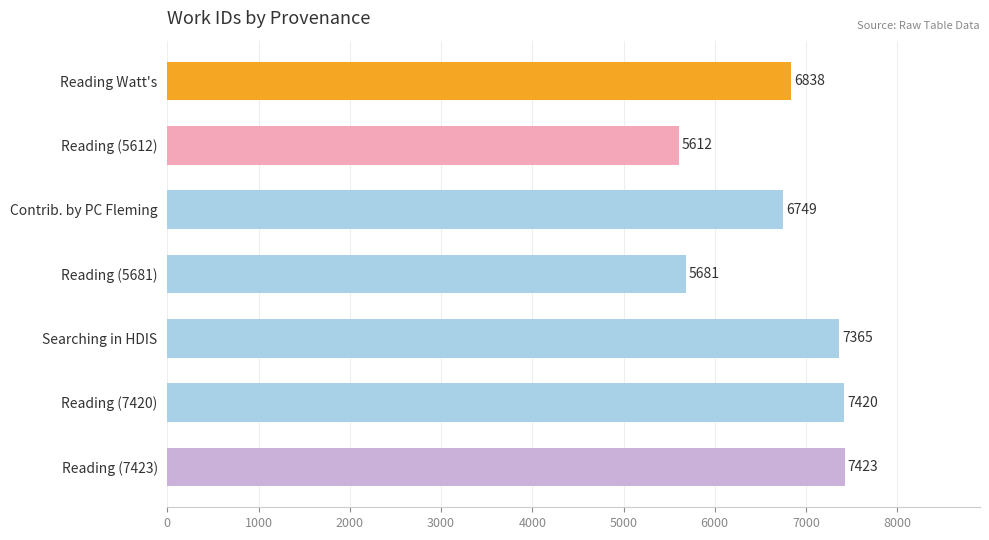

Which has a higher value, Reading (5681) or Reading (7423)?

Reading (7423)